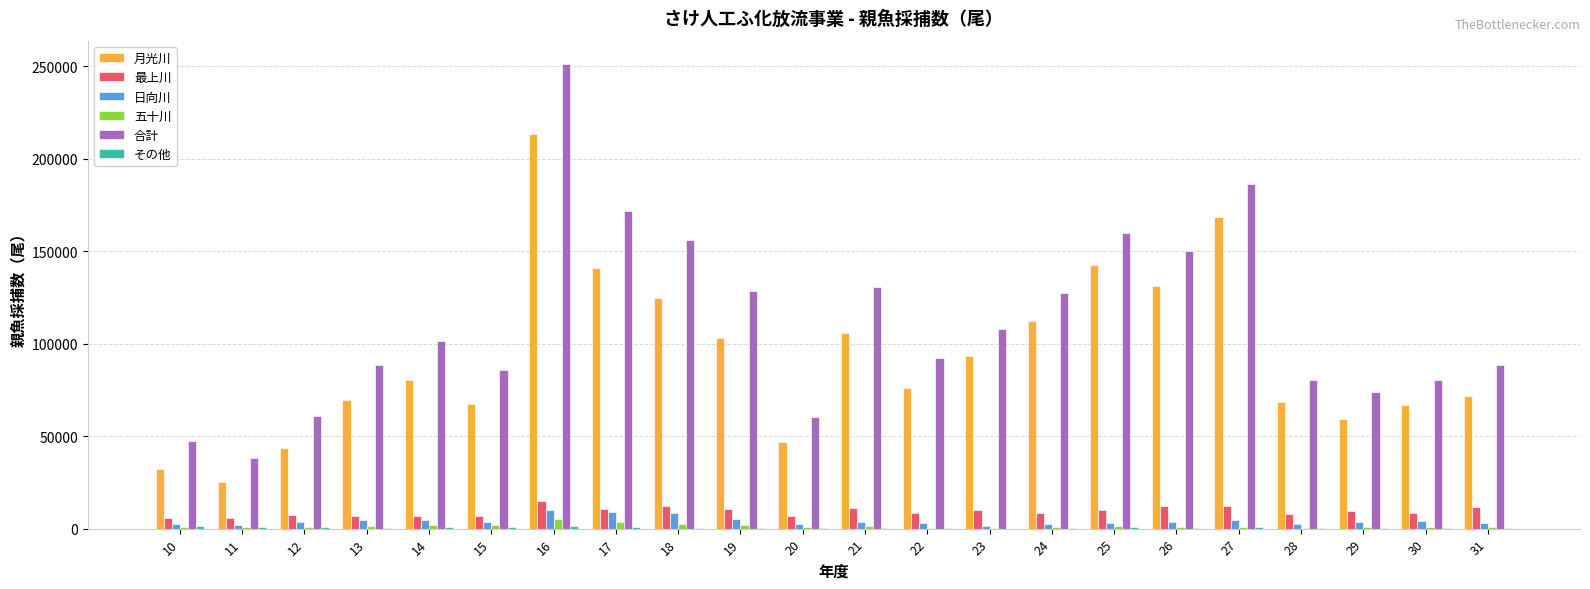

What is the spread (max minus min) of values at 29?

73249